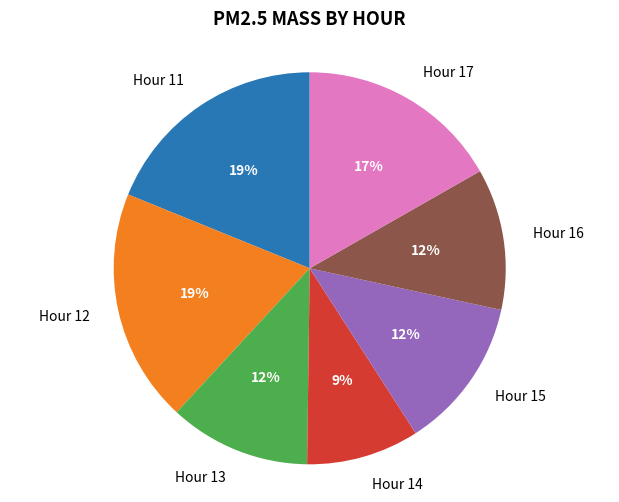

Is the sum of Hour 14 and Hour 13 greater than half?

No